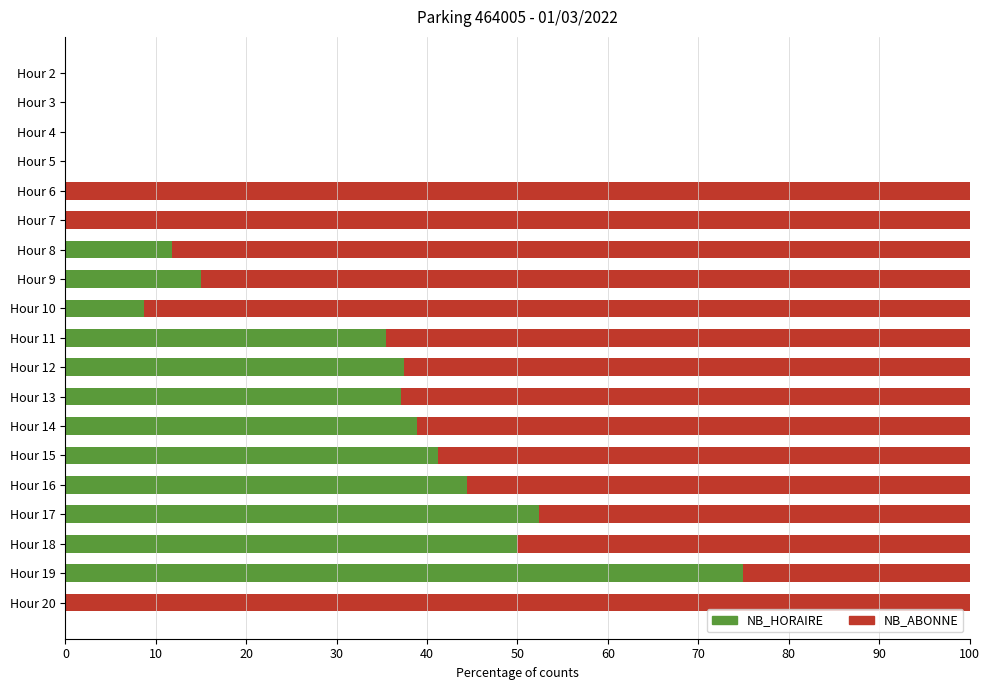

True or false: NB_HORAIRE has a value of 75.0 at Hour 19.

True